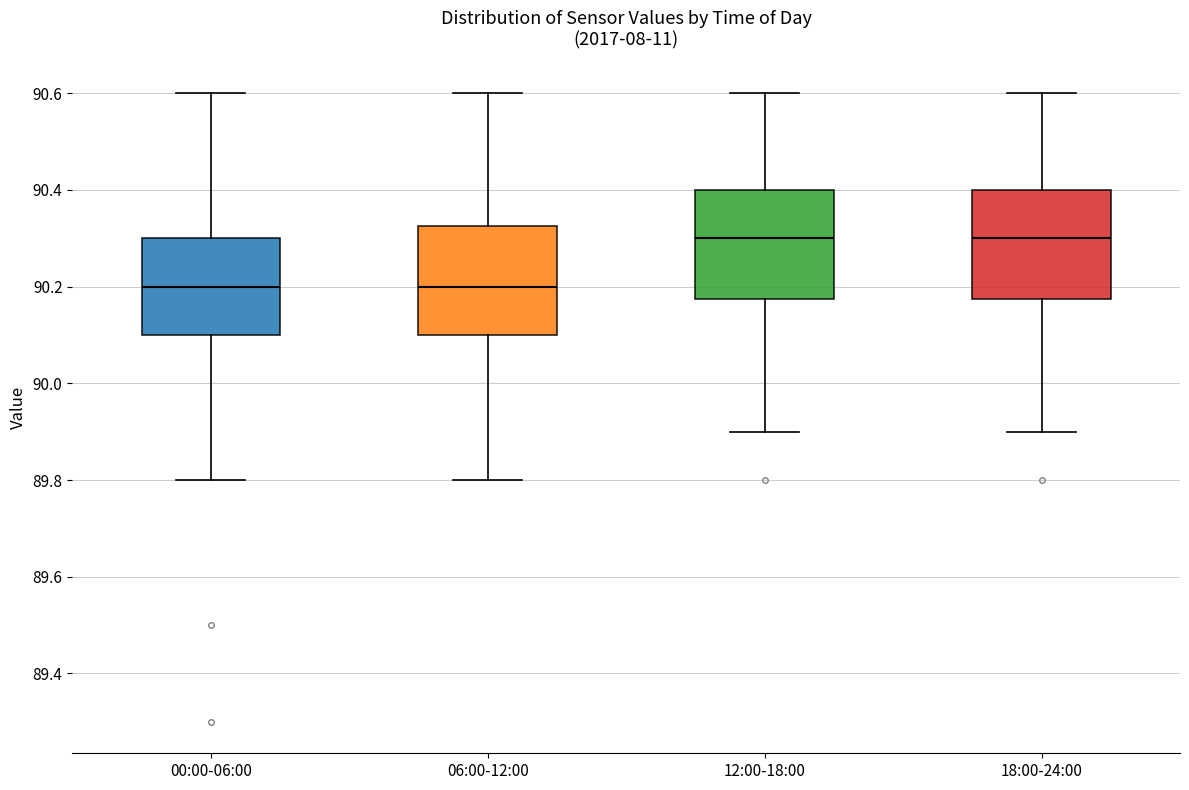

Where does the upper whisker of the box for 00:00-06:00 end on the y-axis? The values are not printed on the chart, so give them approximately, as read against the axis.

90.60